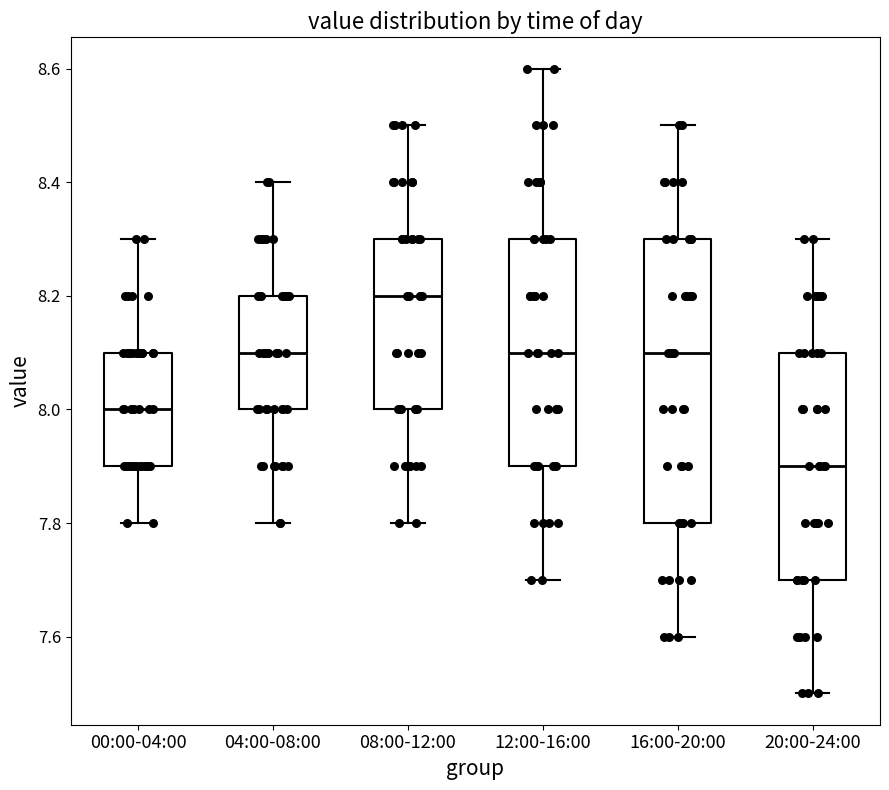

Comparing the boxes themselves (not the whiskers), which one is the tallest?

16:00-20:00